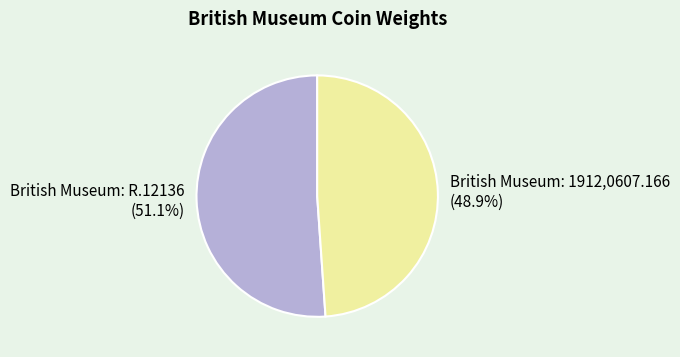

True or false: British Museum: R.12136 accounts for 51% of the total.

True